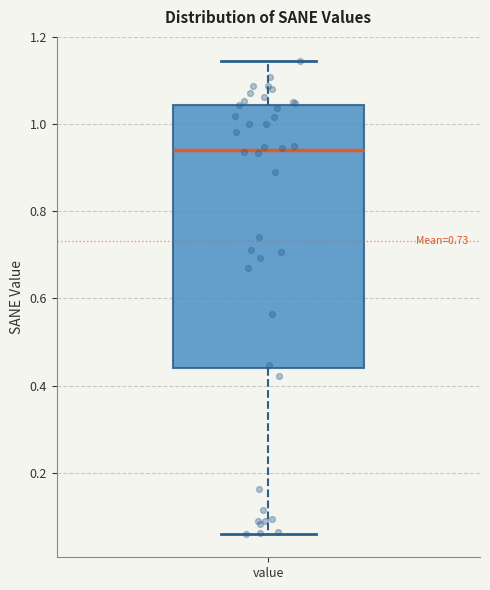

Transcribe this box plot: give where the median line is, the range the box spans, and where the two whiskers end, as read against the y-axis. The values are not printed on the chart, so give them approximately, as read against the axis.

median 0.94, box 0.44 to 1.04, whiskers 0.06 to 1.14